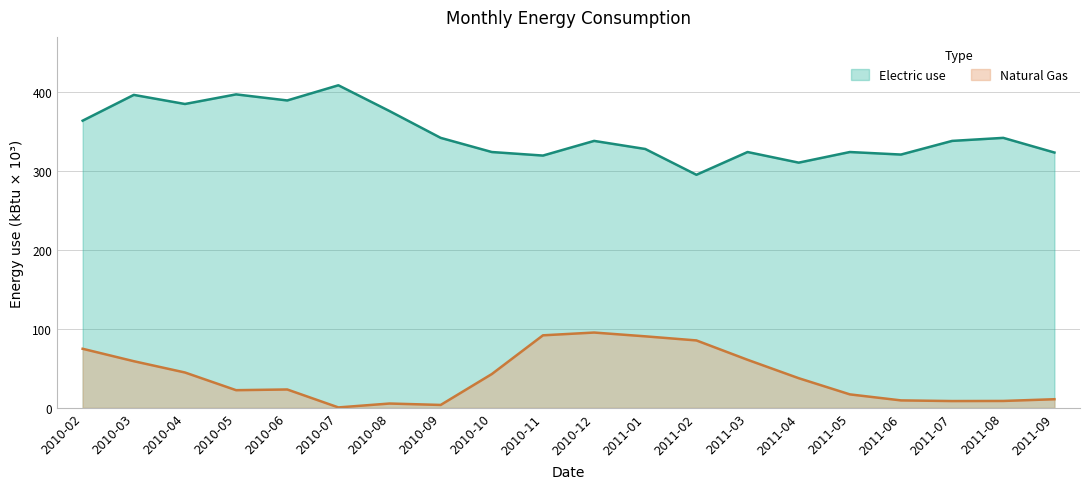

At which label does Electric use first exceed 337?

2010-02